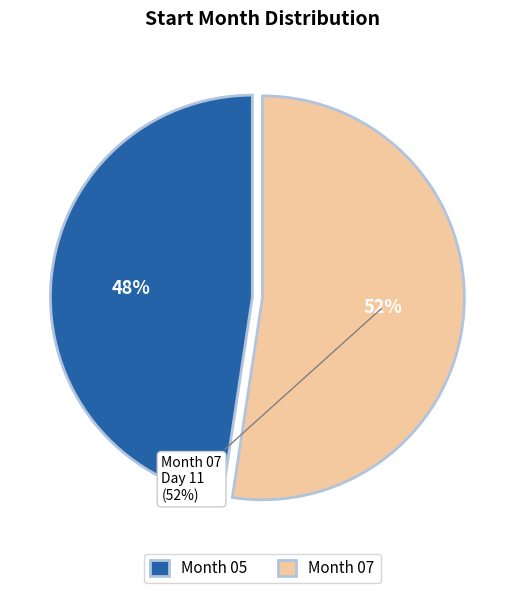

The 07 slice represents 52% of the pie. True or false?

True